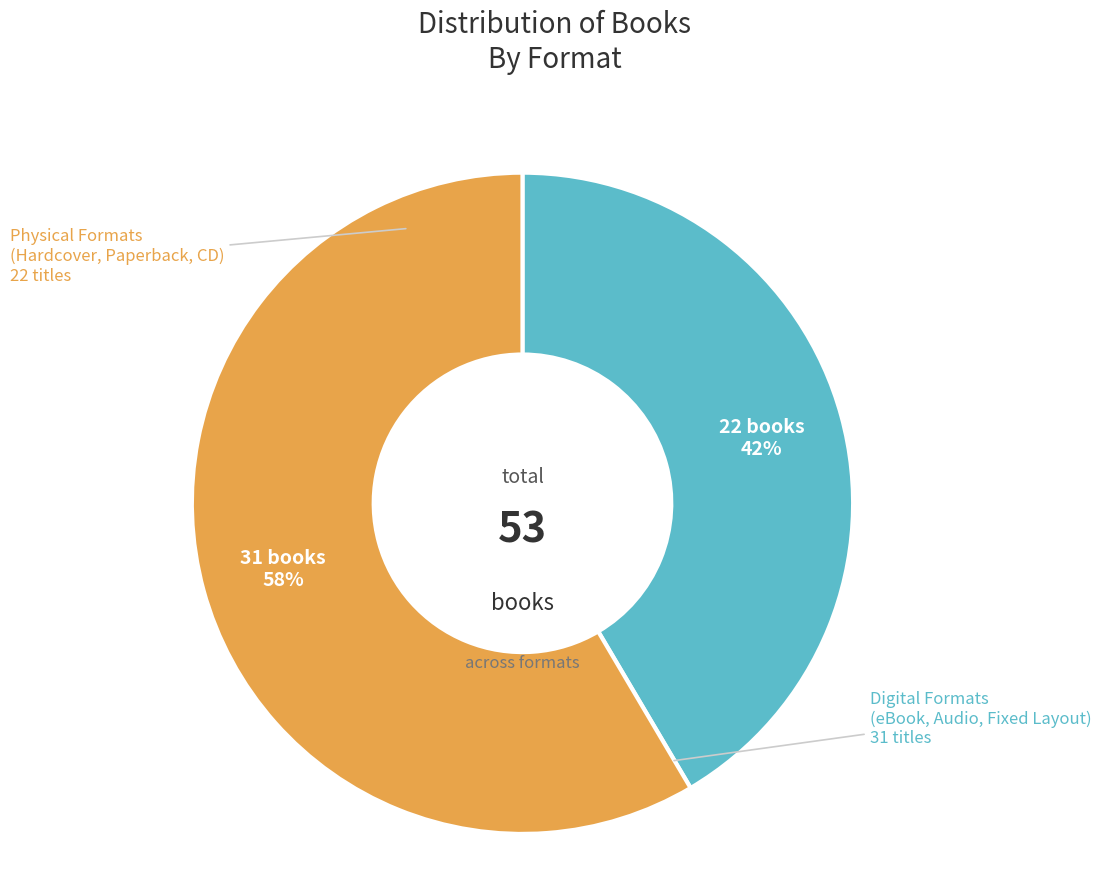

Is there any slice that represents more than half of the pie?

Yes